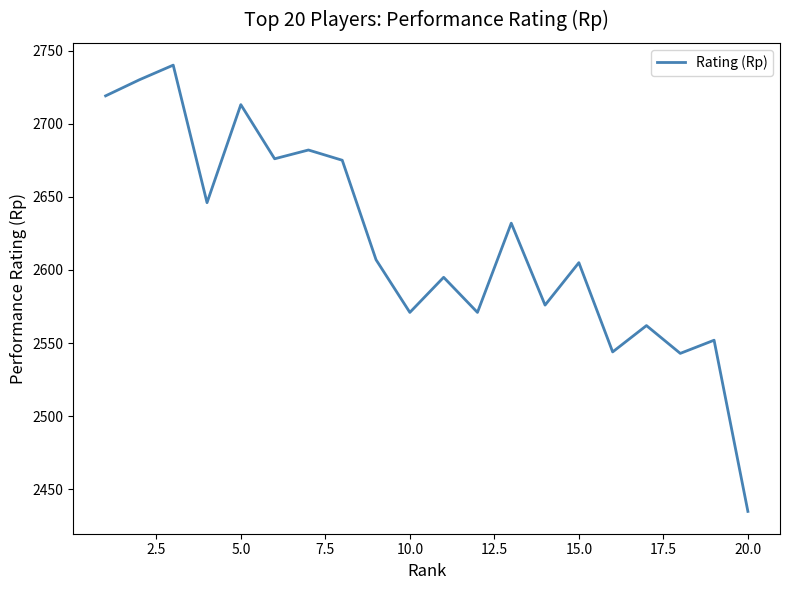

What is the difference between the maximum and minimum values?

305